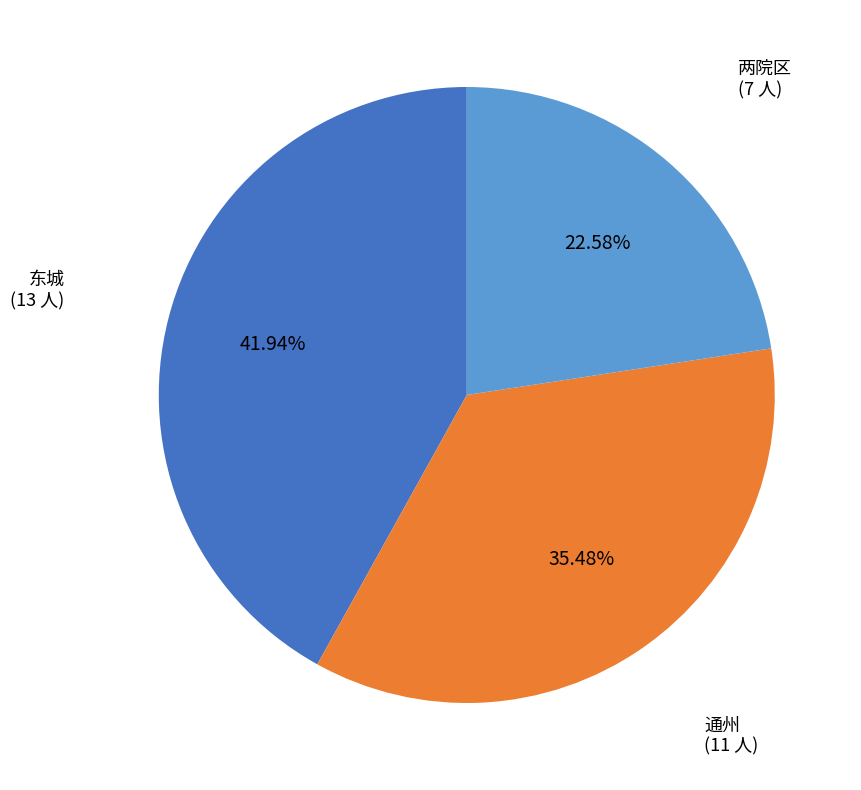

Is there any slice that represents more than half of the pie?

No